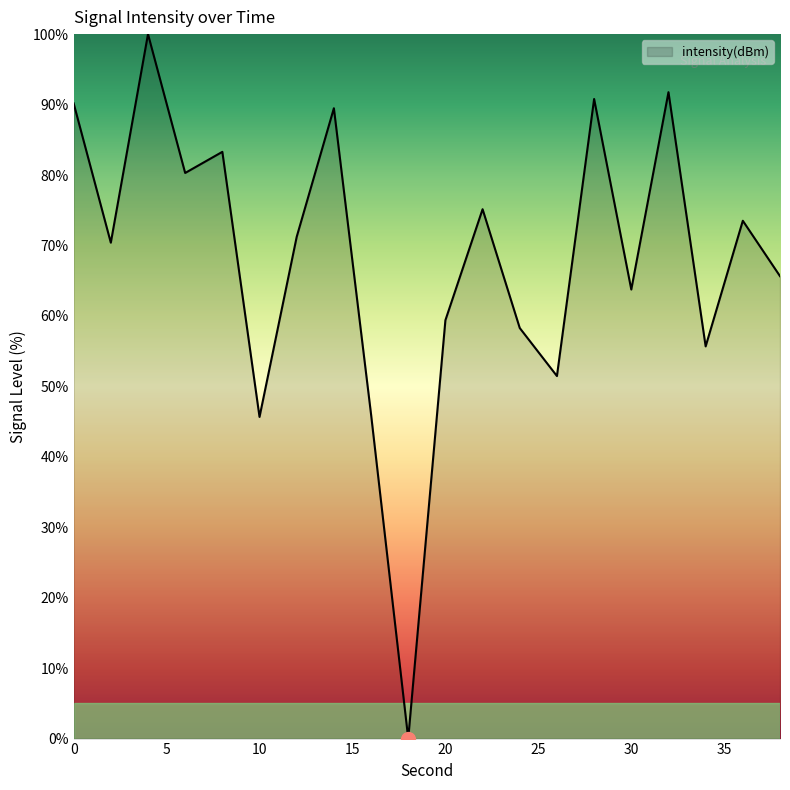

What is the greatest value displayed?

100.0